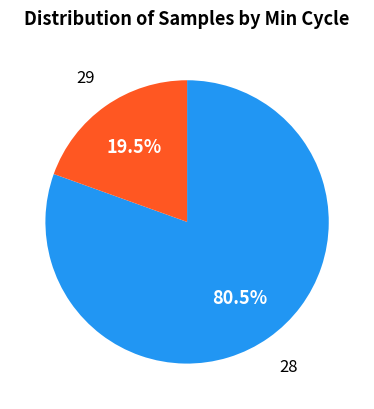

Does any single category account for the majority?

Yes